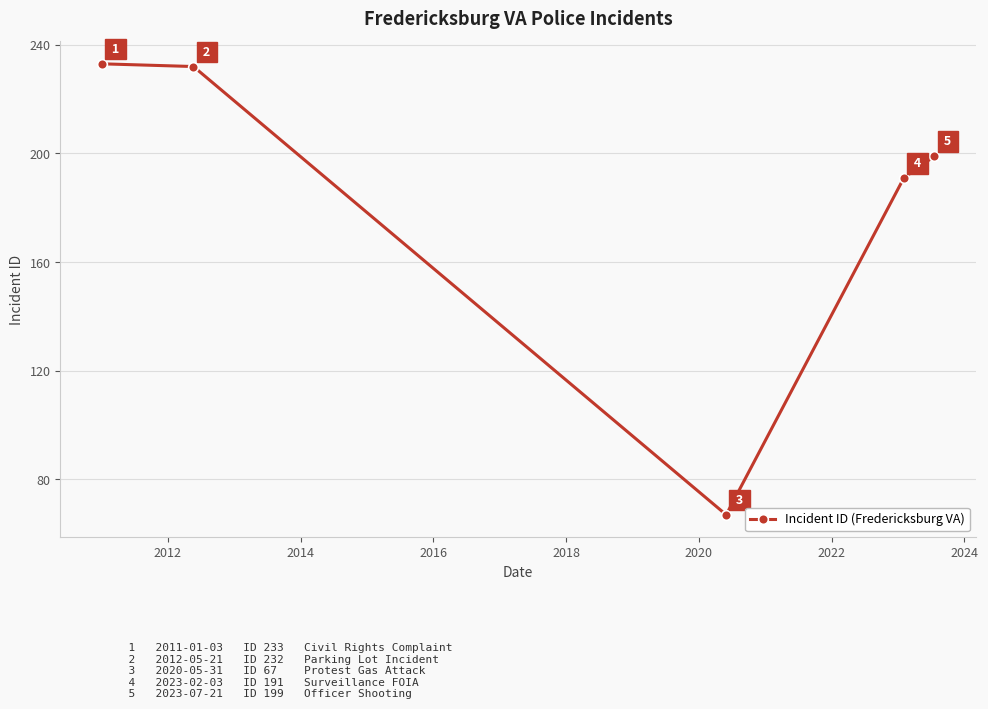

True or false: there are more than 2 points higher than both neighbors.

False